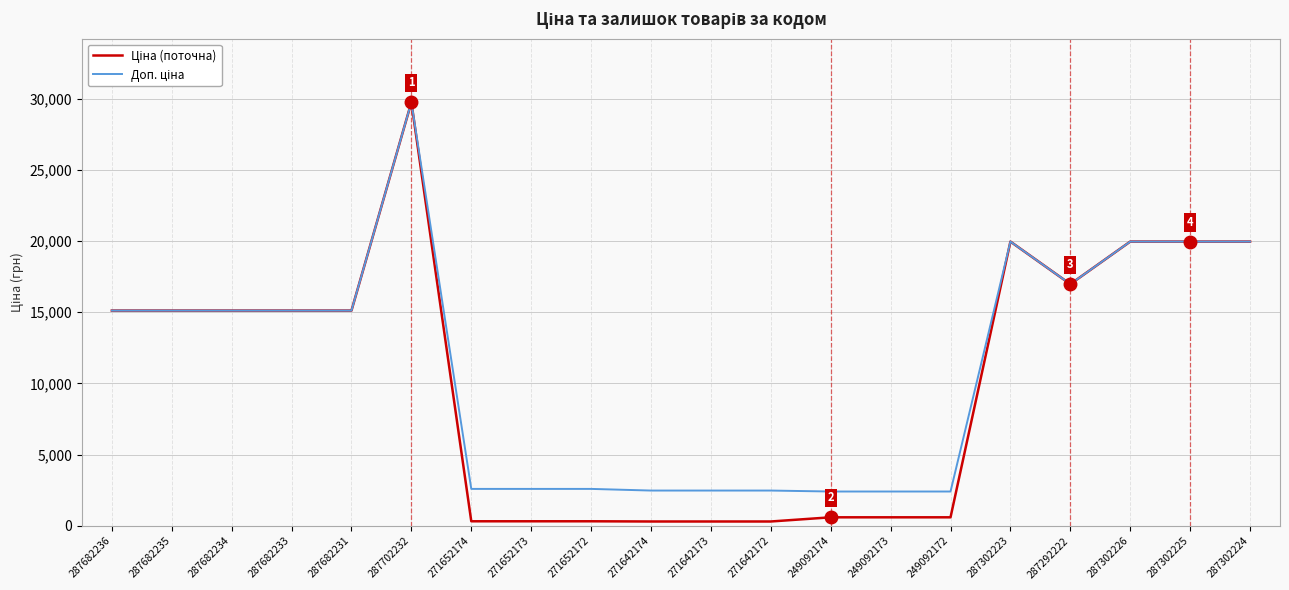

How many lines are shown in the chart?

2